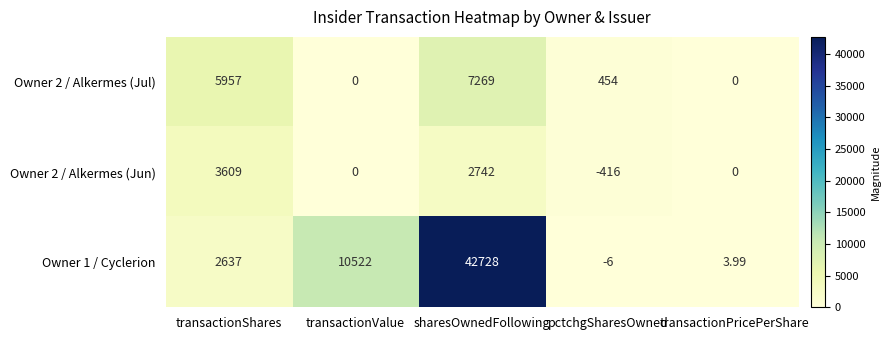

At which label is Owner 2 / Alkermes (Jun) closest to 1596?

sharesOwnedFollowing